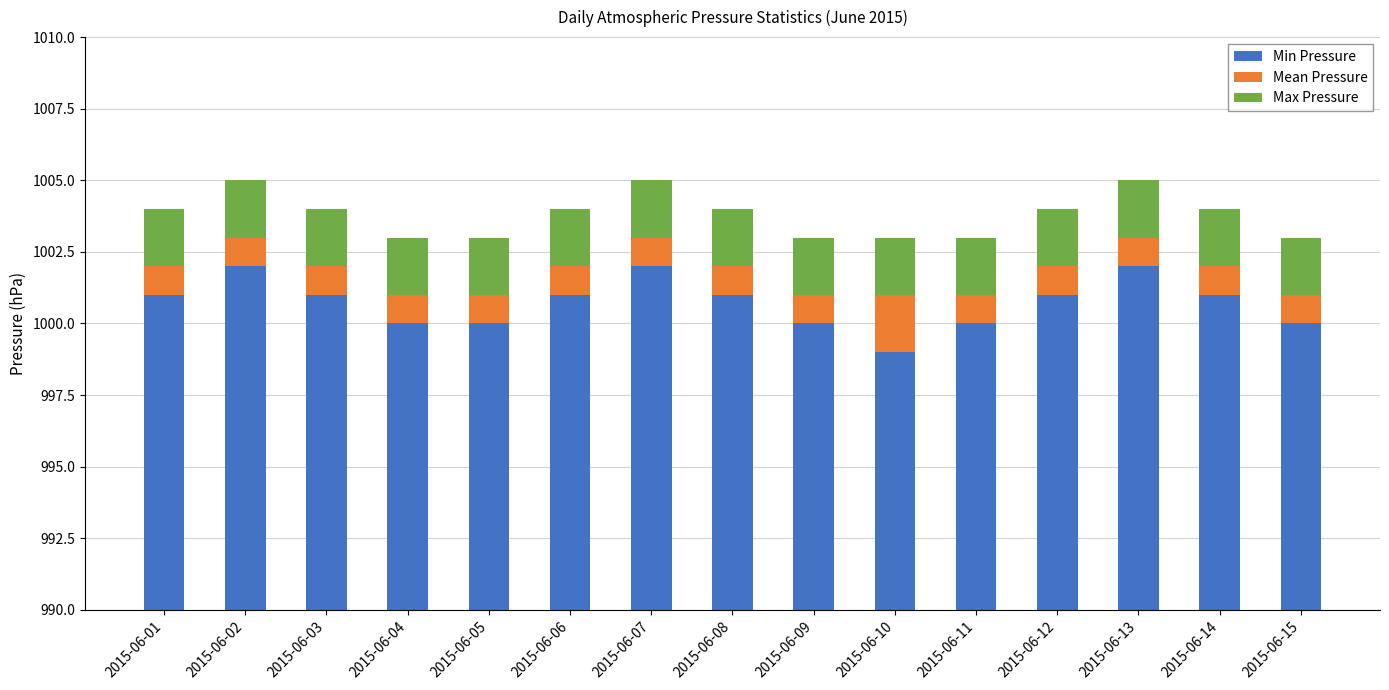

What is the difference between the highest and lowest values at 2015-06-10?

997